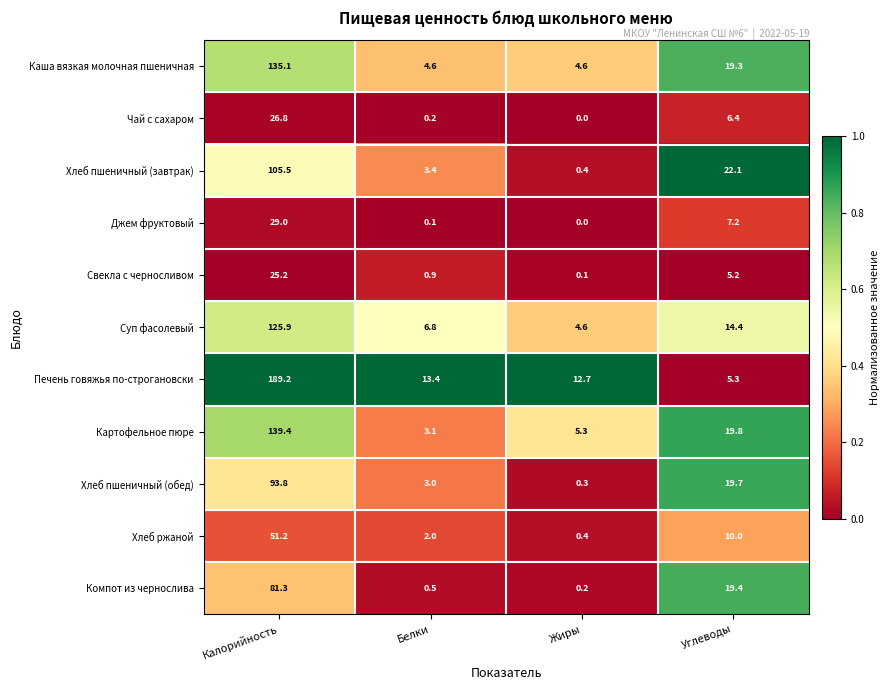

At Белки, list the series in order from smallest to largest.

Джем фруктовый, Чай с сахаром, Компот из чернослива, Свекла с черносливом, Хлеб ржаной, Хлеб пшеничный (обед), Картофельное пюре, Хлеб пшеничный (завтрак), Каша вязкая молочная пшеничная, Суп фасолевый, Печень говяжья по-строгановски